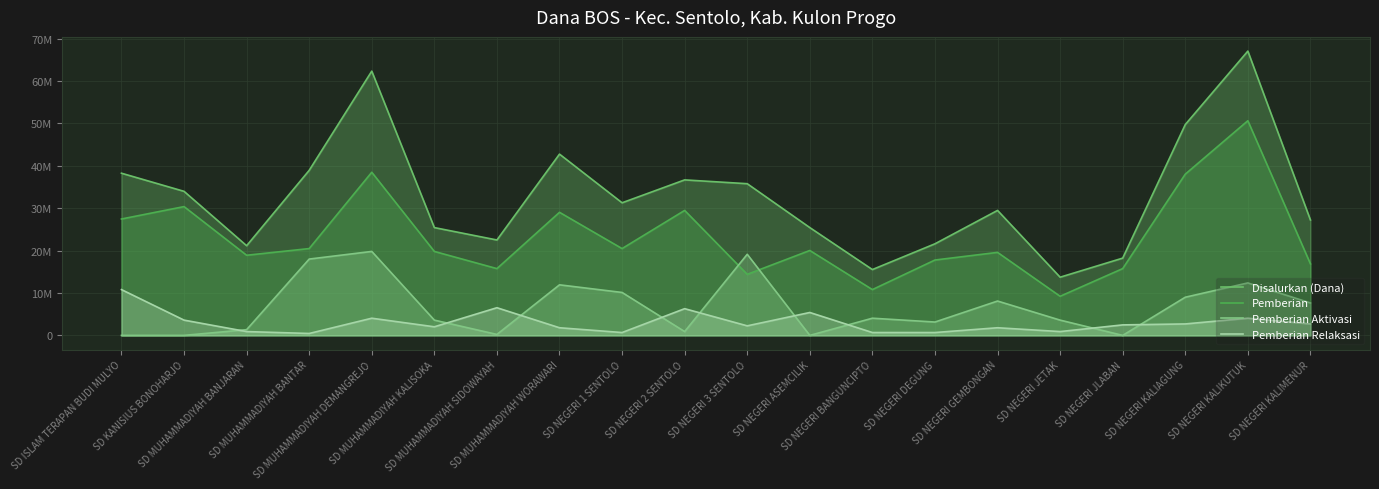

At which category does Pemberian reach its first local valley?

SD MUHAMMADIYAH BANJARAN